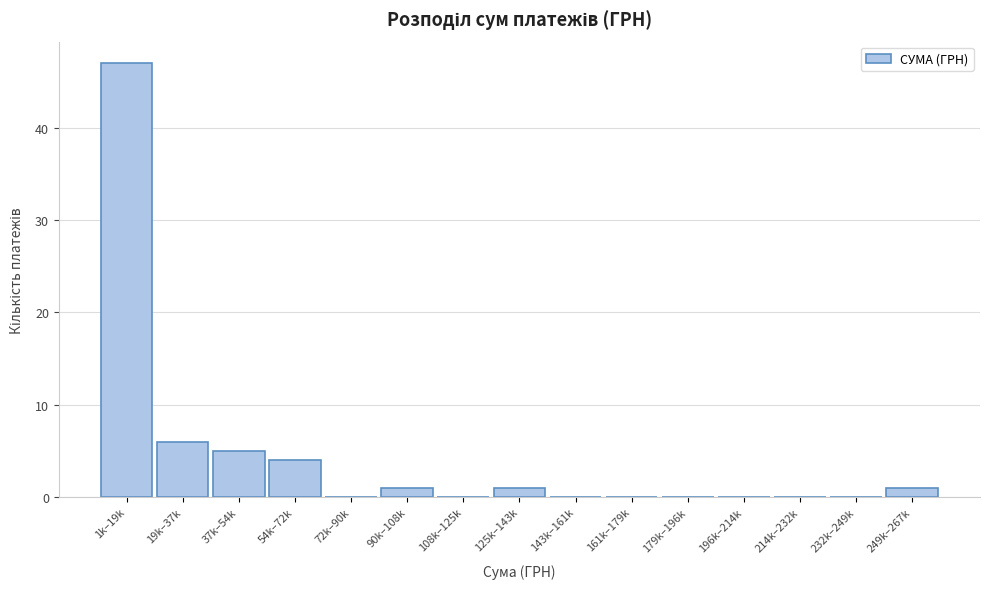

Reading right to left, transcribe all the data shown in this chart.

249k–267k=1	232k–249k=0	214k–232k=0	196k–214k=0	179k–196k=0	161k–179k=0	143k–161k=0	125k–143k=1	108k–125k=0	90k–108k=1	72k–90k=0	54k–72k=4	37k–54k=5	19k–37k=6	1k–19k=47